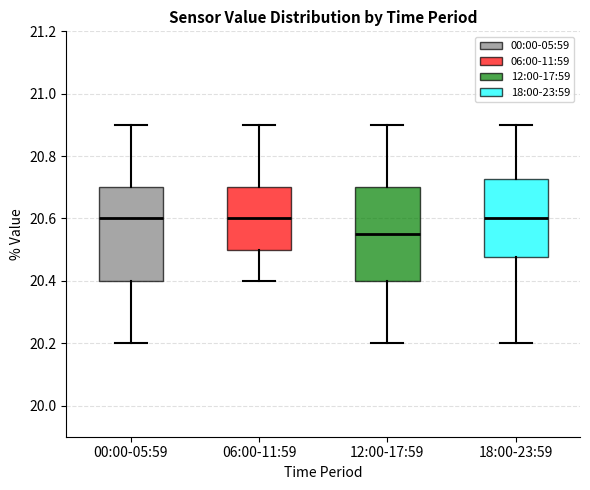

Where is the upper edge of the box for 00:00-05:59 on the y-axis? The values are not printed on the chart, so give them approximately, as read against the axis.

20.70